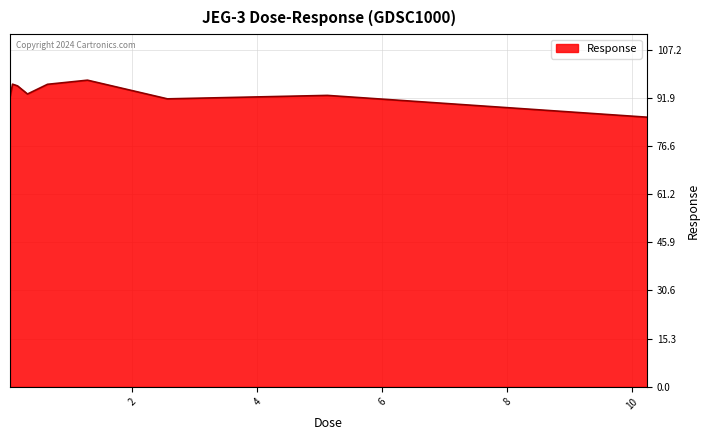

What is the minimum value shown in the chart?

85.7